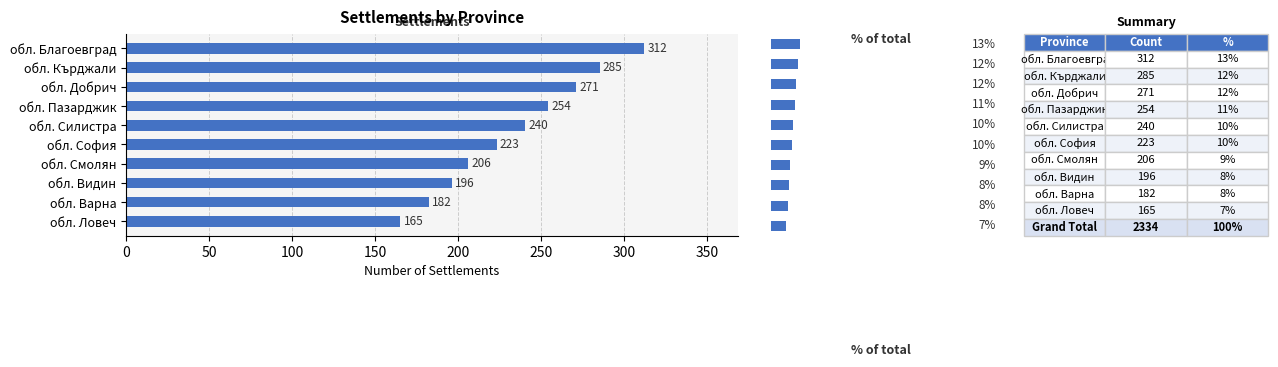

The chart shows a value of 343 at обл. Видин. True or false?

False